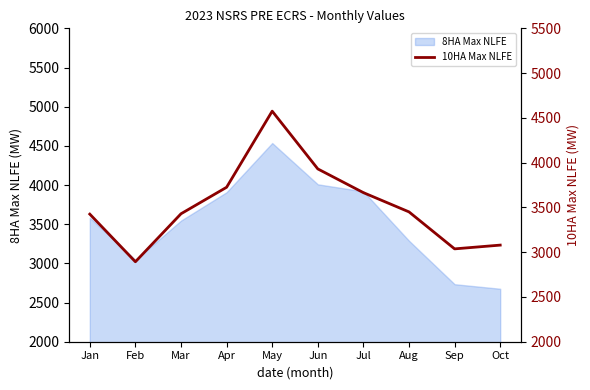

Which category has the lowest value across all series?

Feb